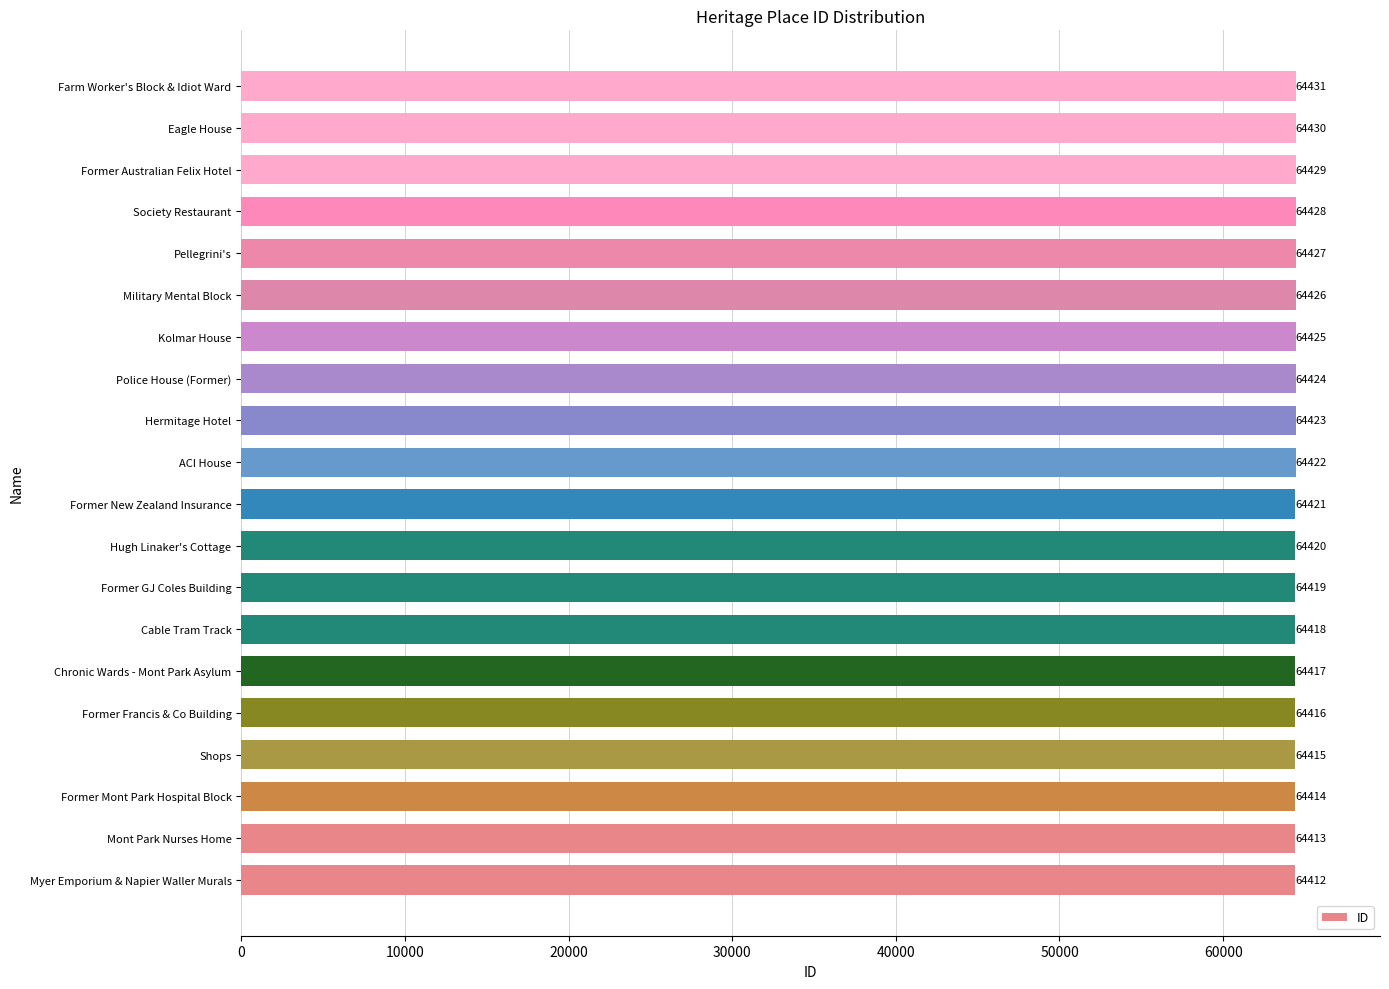

Where is the data nearest to the value 64421?

Former New Zealand Insurance